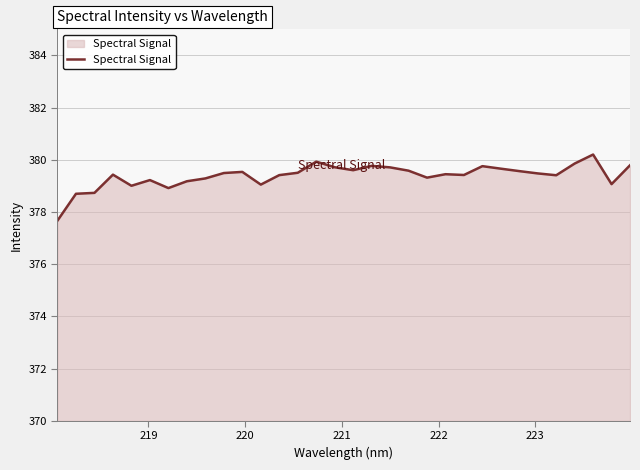

What is the smallest value displayed?

377.7